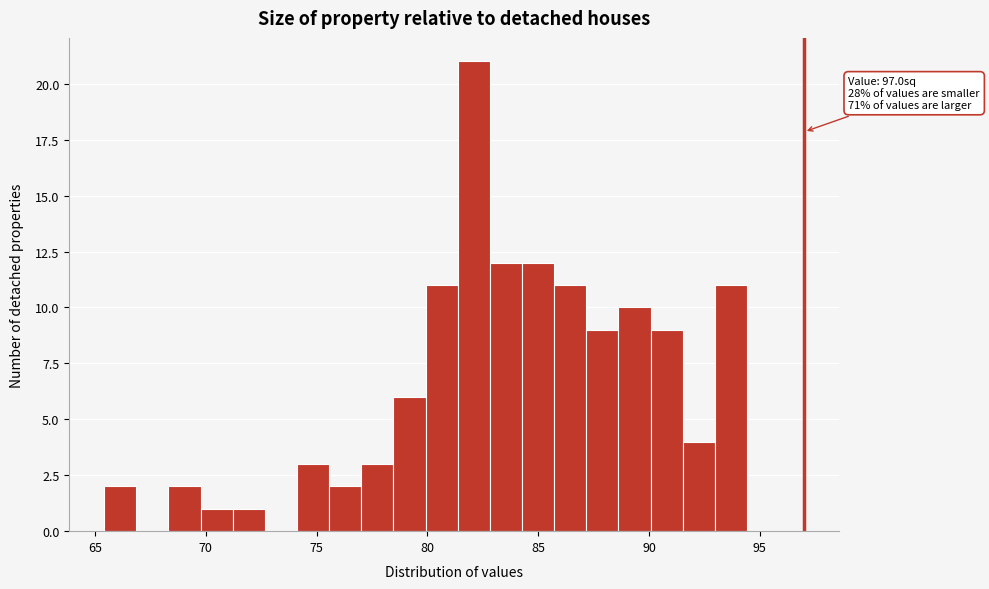

Read against the x-axis, roughly where is the centre of the tallest bar?

82.0